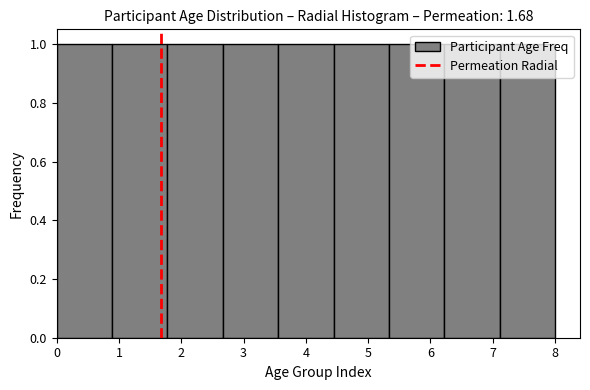

What is the height of the bar covering 3.6 to 4.4 on the x-axis? Neither the bar edges nor the heights are printed on the chart, so give them approximately, as read against the axes.

1